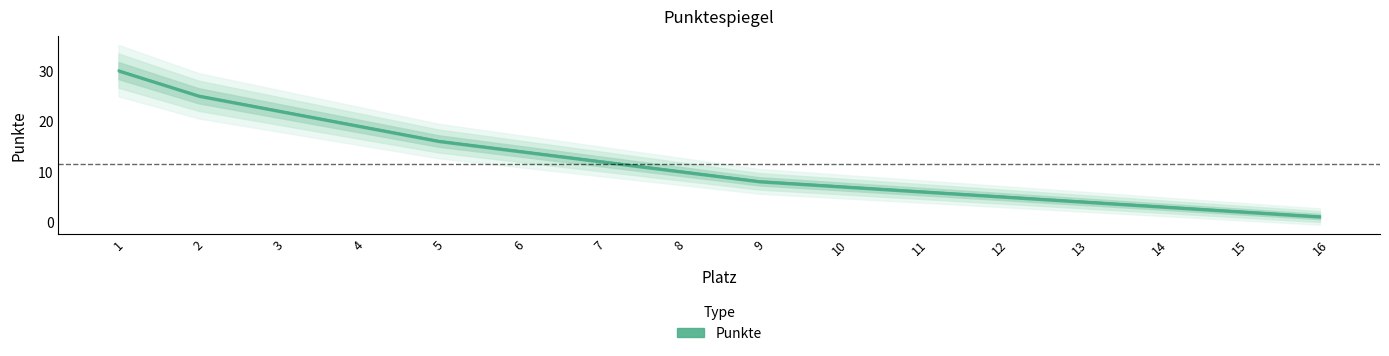

What is the sum of the values at 1 and 16?

31